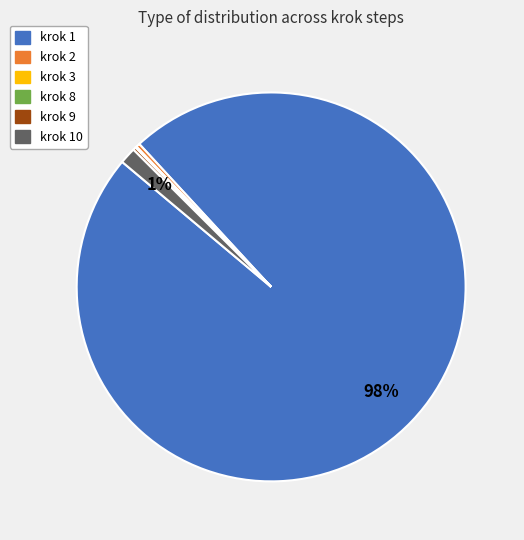

Is there any slice that represents more than half of the pie?

Yes